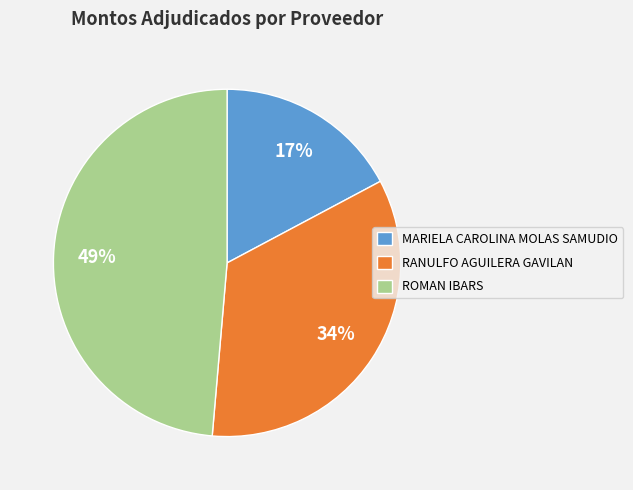

Which has a higher value, ROMAN IBARS or RANULFO AGUILERA GAVILAN?

ROMAN IBARS